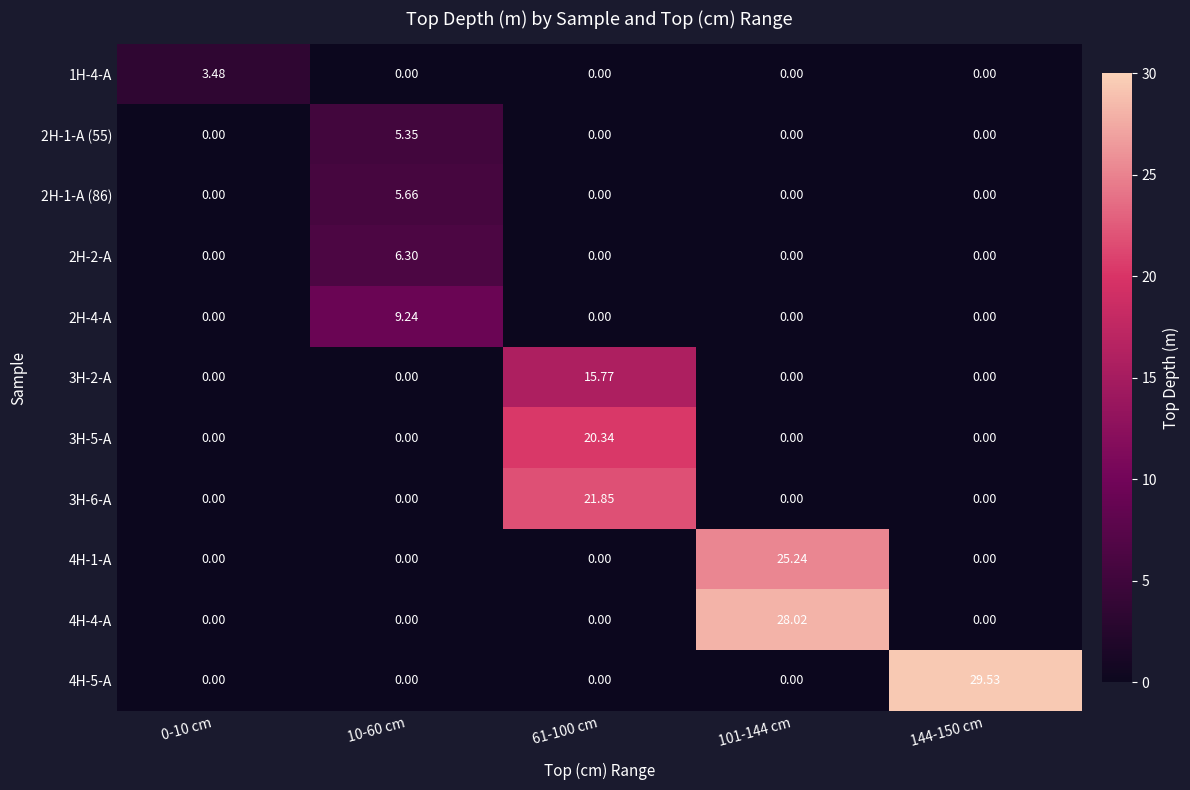

Reading left to right, extract all data points from this chart.

1H-4-A: 0-10 cm=3.5	10-60 cm=0.0	61-100 cm=0.0	101-144 cm=0.0	144-150 cm=0.0
2H-1-A (55): 0-10 cm=0.0	10-60 cm=5.3	61-100 cm=0.0	101-144 cm=0.0	144-150 cm=0.0
2H-1-A (86): 0-10 cm=0.0	10-60 cm=5.7	61-100 cm=0.0	101-144 cm=0.0	144-150 cm=0.0
2H-2-A: 0-10 cm=0.0	10-60 cm=6.3	61-100 cm=0.0	101-144 cm=0.0	144-150 cm=0.0
2H-4-A: 0-10 cm=0.0	10-60 cm=9.2	61-100 cm=0.0	101-144 cm=0.0	144-150 cm=0.0
3H-2-A: 0-10 cm=0.0	10-60 cm=0.0	61-100 cm=15.8	101-144 cm=0.0	144-150 cm=0.0
3H-5-A: 0-10 cm=0.0	10-60 cm=0.0	61-100 cm=20.3	101-144 cm=0.0	144-150 cm=0.0
3H-6-A: 0-10 cm=0.0	10-60 cm=0.0	61-100 cm=21.9	101-144 cm=0.0	144-150 cm=0.0
4H-1-A: 0-10 cm=0.0	10-60 cm=0.0	61-100 cm=0.0	101-144 cm=25.2	144-150 cm=0.0
4H-4-A: 0-10 cm=0.0	10-60 cm=0.0	61-100 cm=0.0	101-144 cm=28.0	144-150 cm=0.0
4H-5-A: 0-10 cm=0.0	10-60 cm=0.0	61-100 cm=0.0	101-144 cm=0.0	144-150 cm=29.5